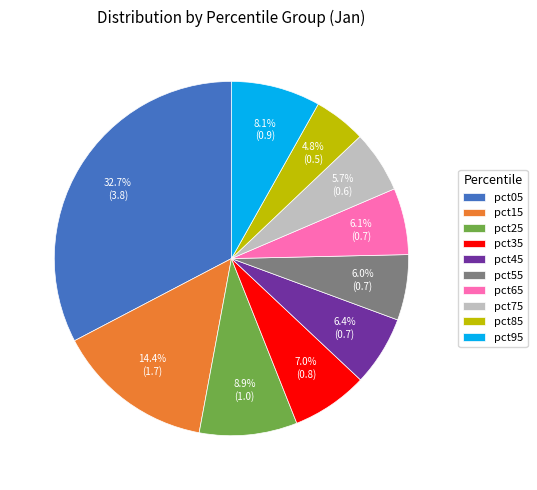

Which has a higher value, pct45 or pct95?

pct95